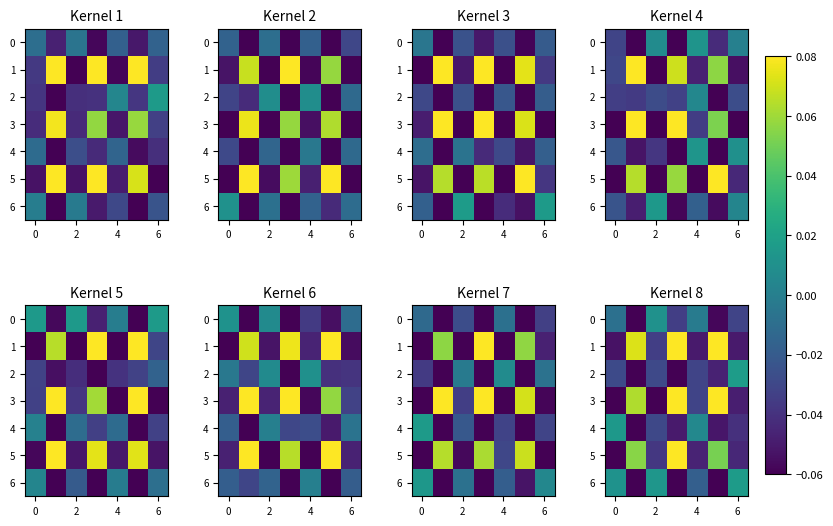

List the series in order of their peak value, highest first.

5, 1, 3, 2, 6, 4, 0